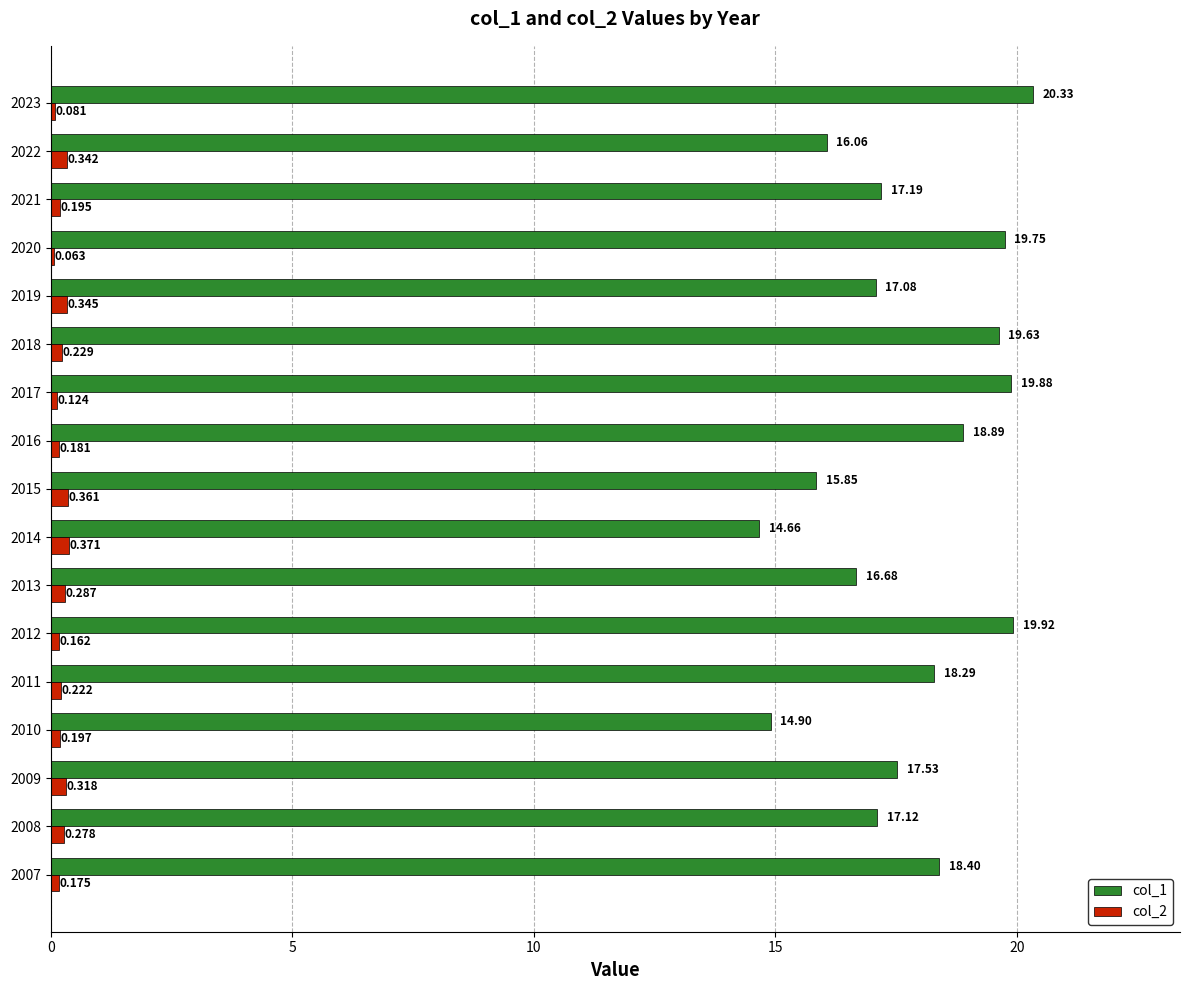

Is the value of col_2 at 2021 greater than the value of col_1 at 2019?

No